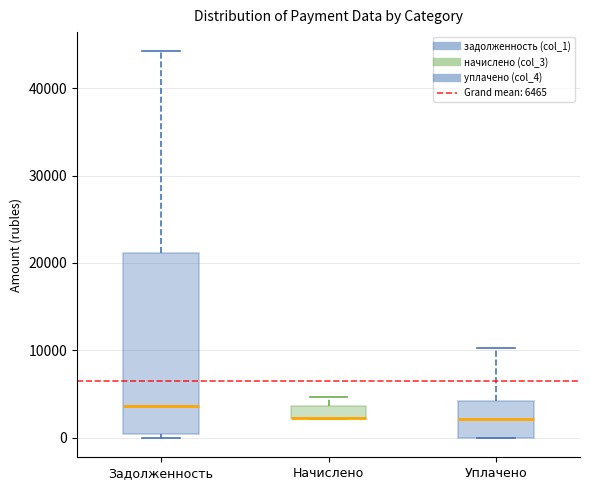

Where is the lower edge of the box for Уплачено on the y-axis? The values are not printed on the chart, so give them approximately, as read against the axis.

0